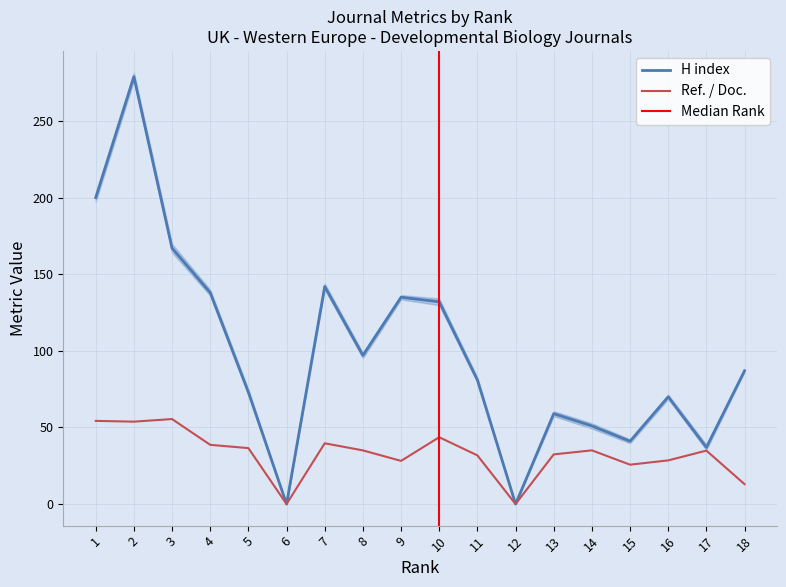

At which category does the chart reach its minimum across all series?

6